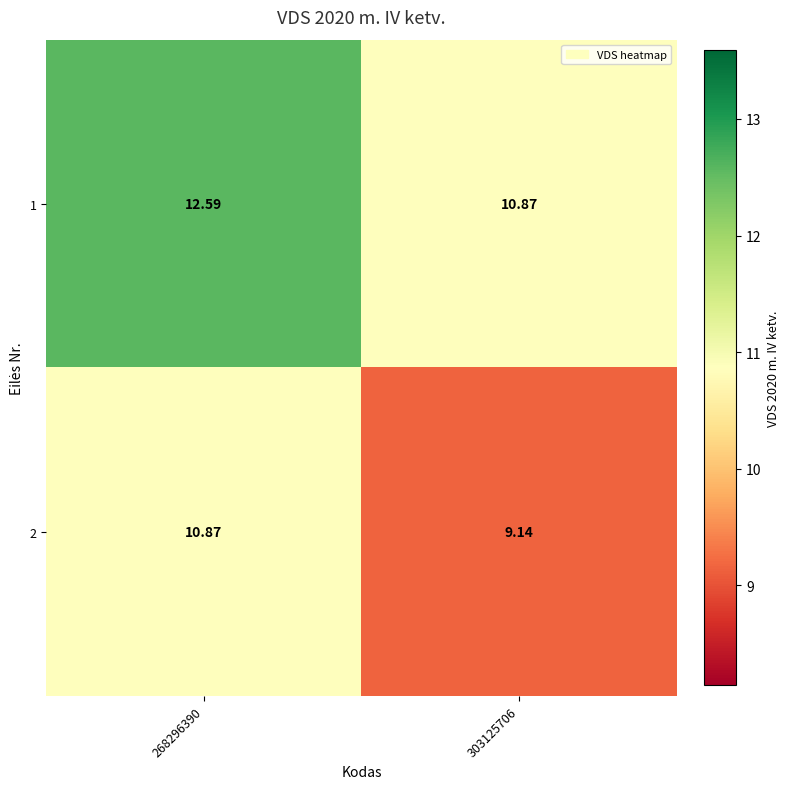

How many categories are shown in the chart?

2